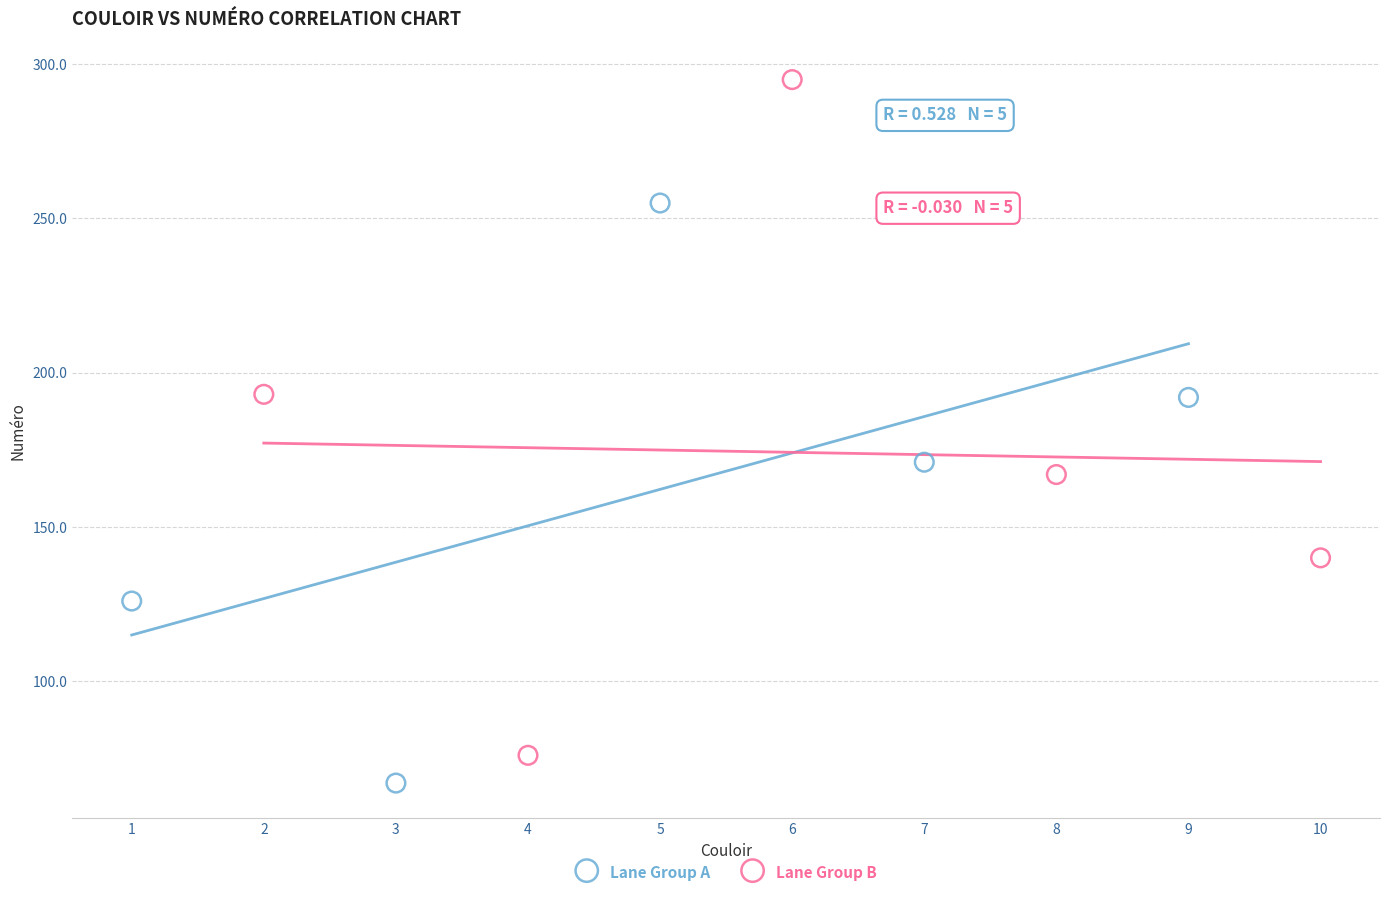

Which series has the largest Y range (max minus min)?

Lane Group B